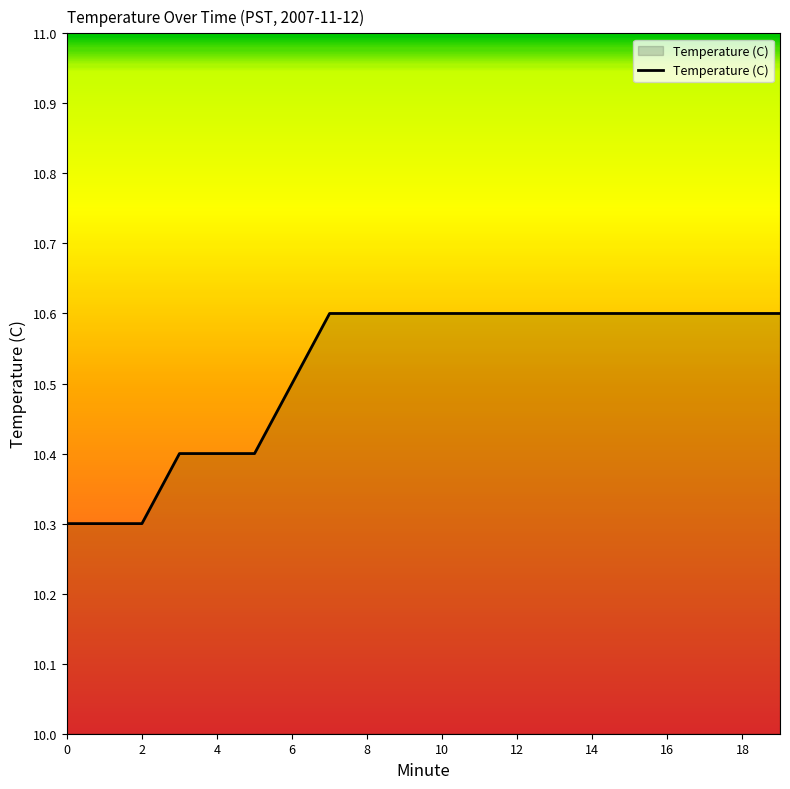

Reading right to left, transcribe all the data shown in this chart.

10.6	10.6	10.6	10.6	10.6	10.6	10.6	10.6	10.6	10.6	10.6	10.6	10.6	10.5	10.4	10.4	10.4	10.3	10.3	10.3